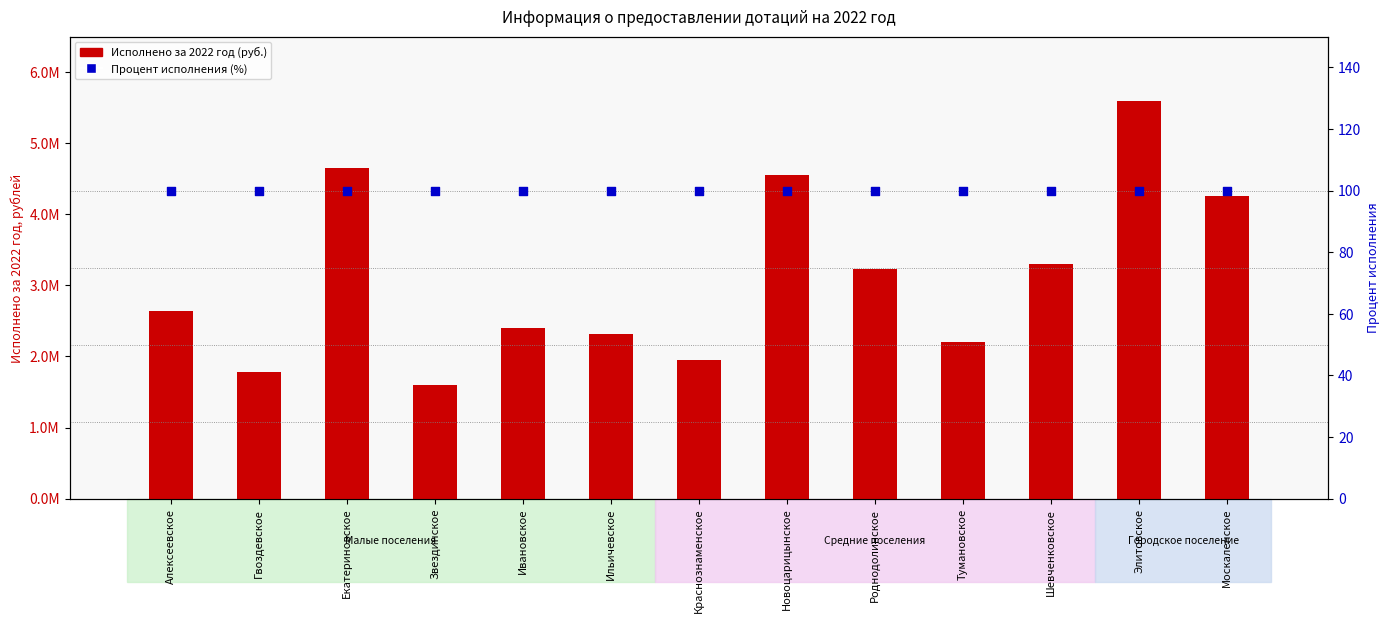

Which series has the largest total across all categories?

Исполнено за 2022 год (руб.)